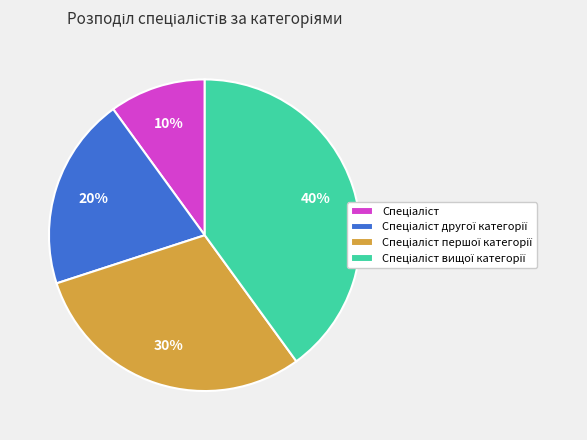

Does any single category account for the majority?

No